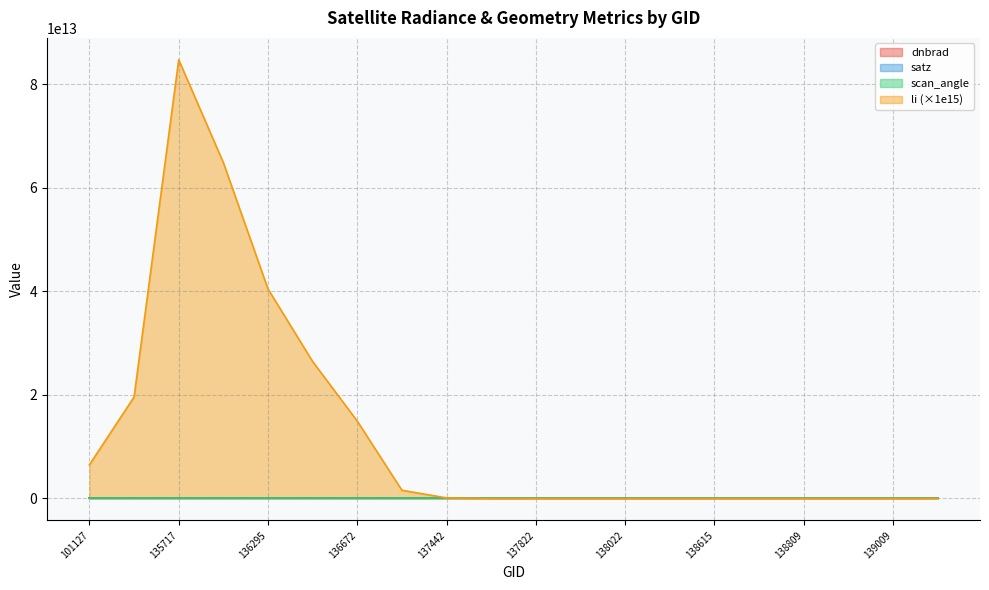

What is the difference between the second highest and minimum values in the satz series?

61.6